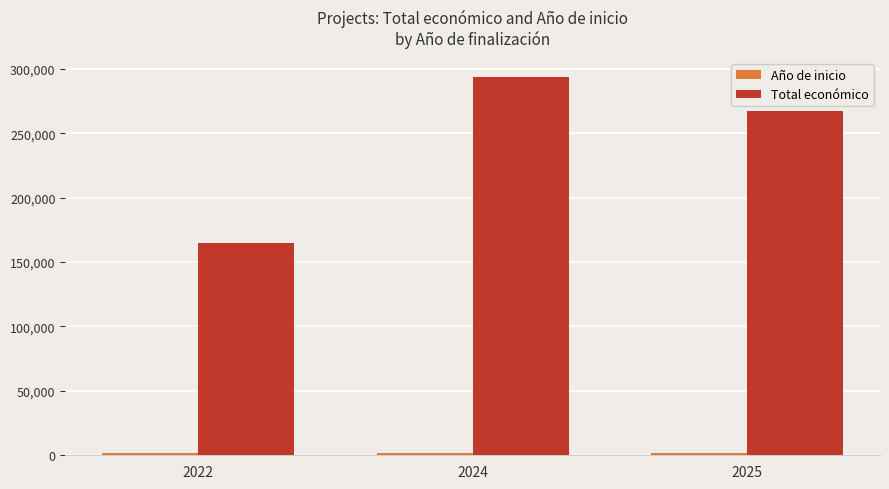

Where does the Total económico series first go above 267362?

2024